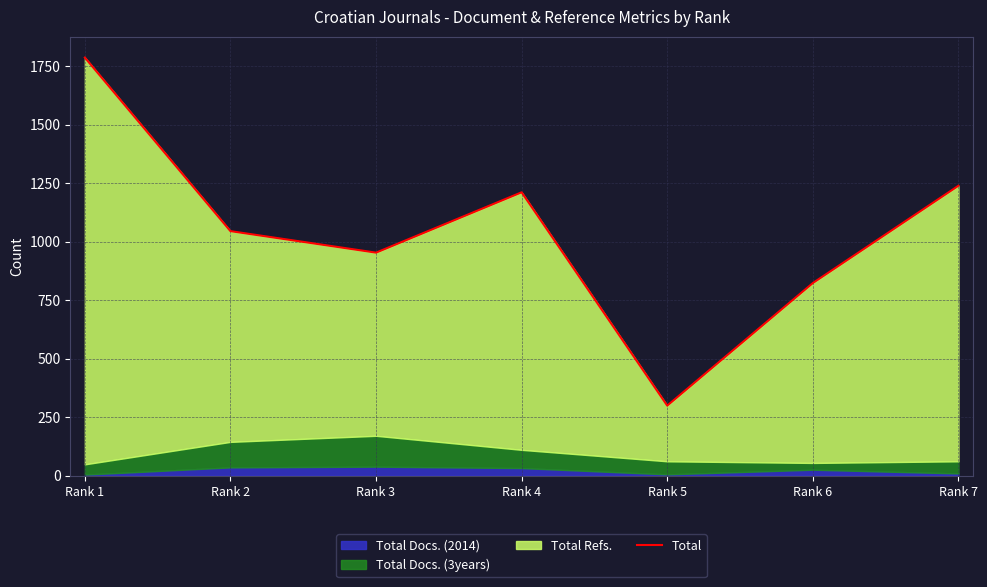

The chart shows a value of 2090 at Rank 7. True or false?

False